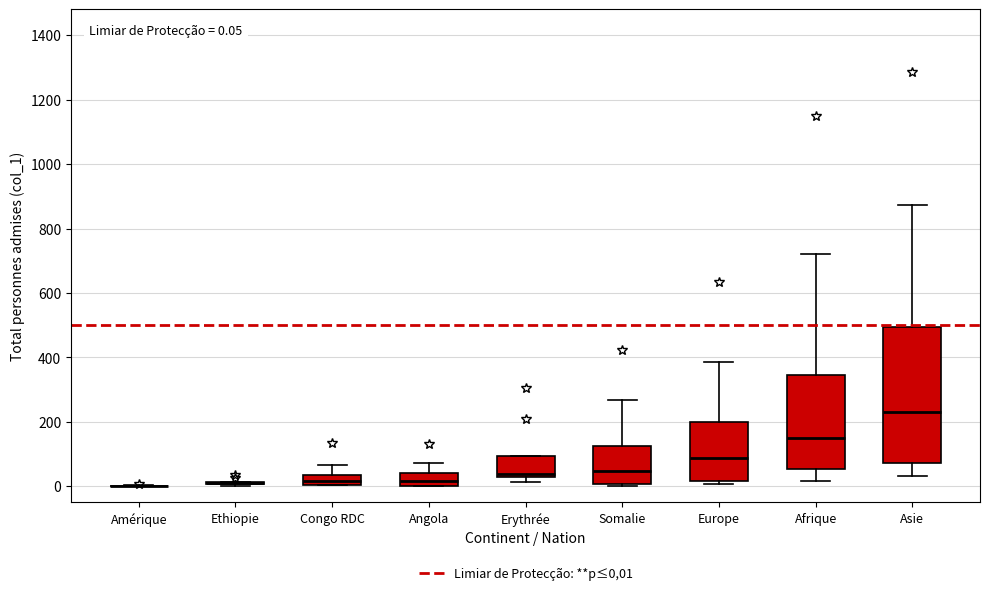

Which box is the tallest, from its lower edge to its upper edge?

Asie